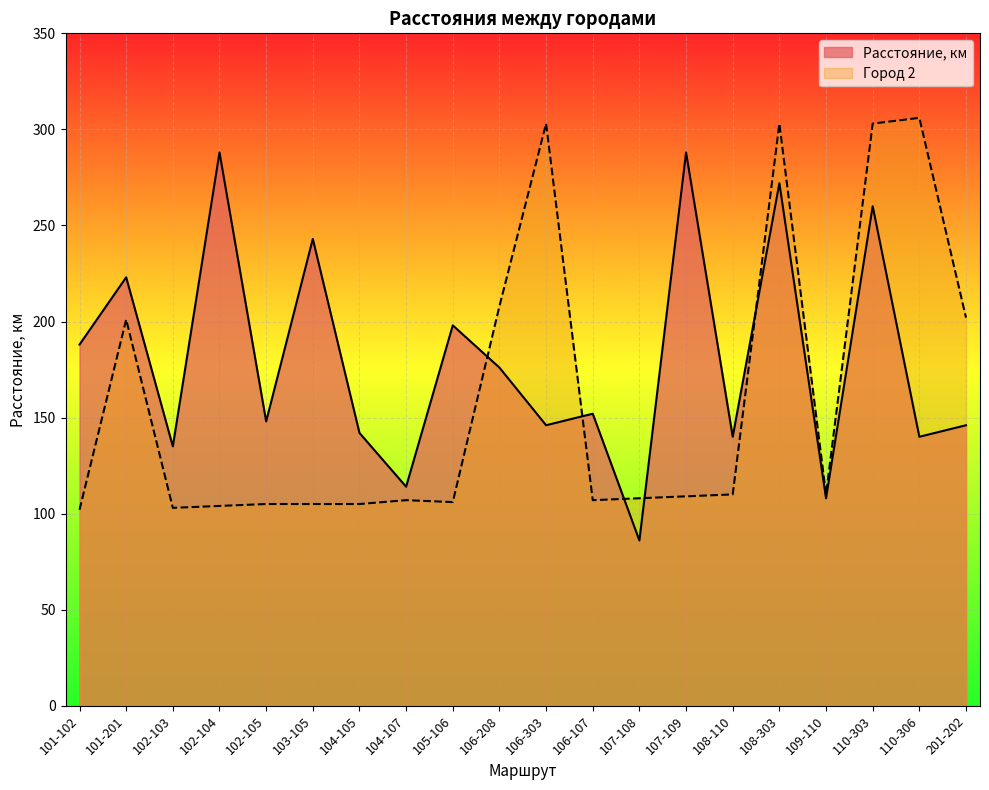

Reading left to right, extract all data points from this chart.

Расстояние, км: 188	223	135	288	148	243	142	114	198	176	146	152	86	288	140	272	108	260	140	146
Город 2: 102	201	103	104	105	105	105	107	106	208	303	107	108	109	110	303	110	303	306	202